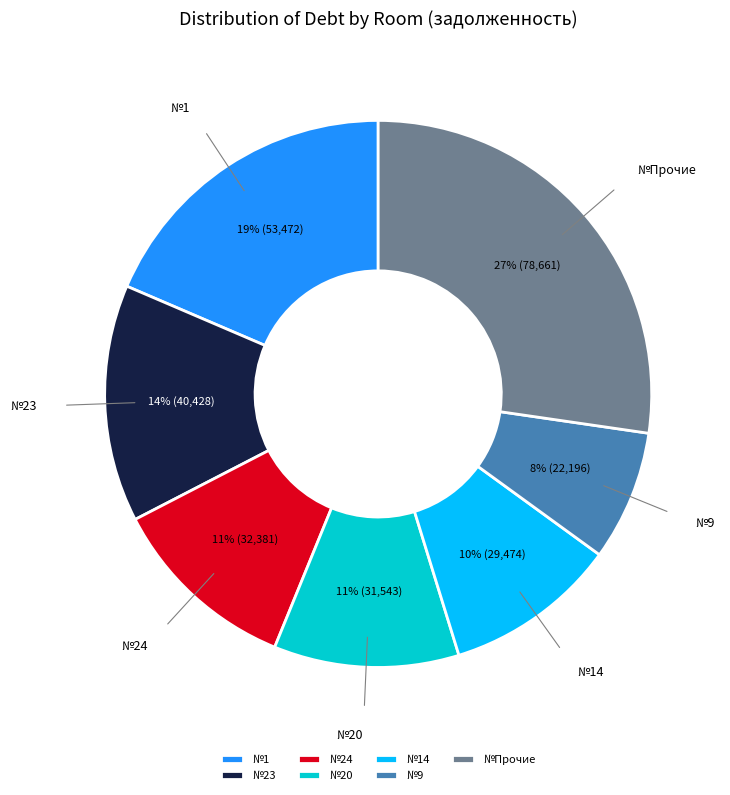

Is it true that №14 is 15% of the pie?

False